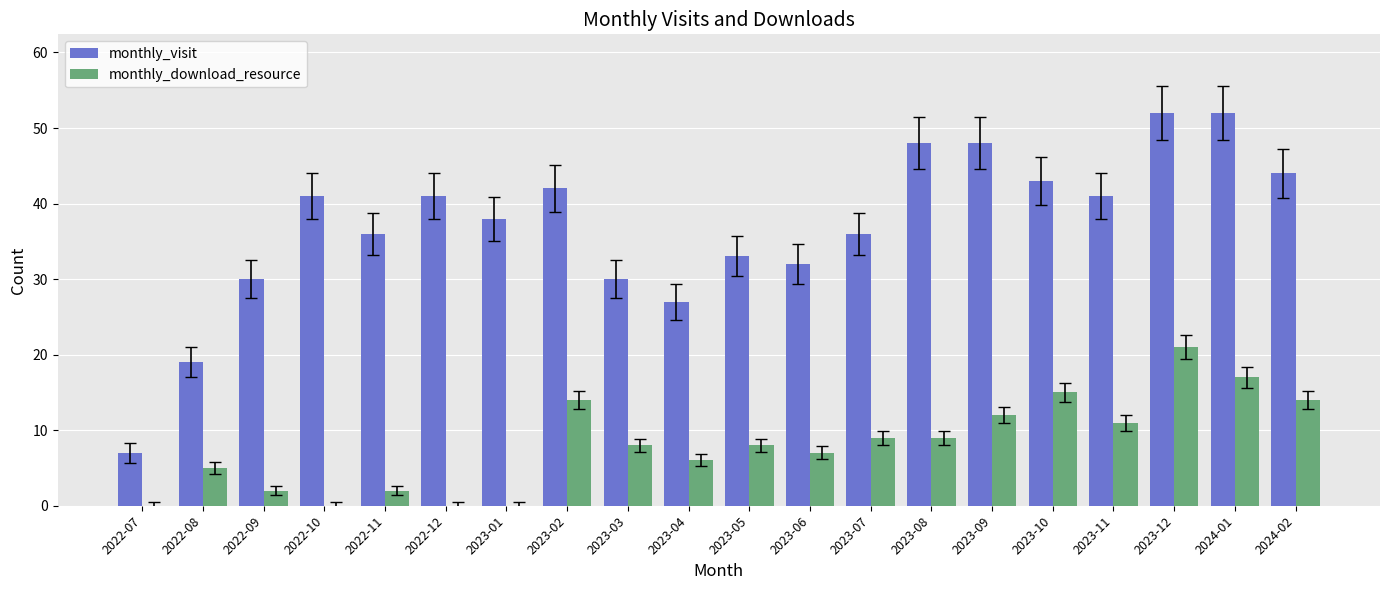

What is the total value across all series at 2023-06?

39